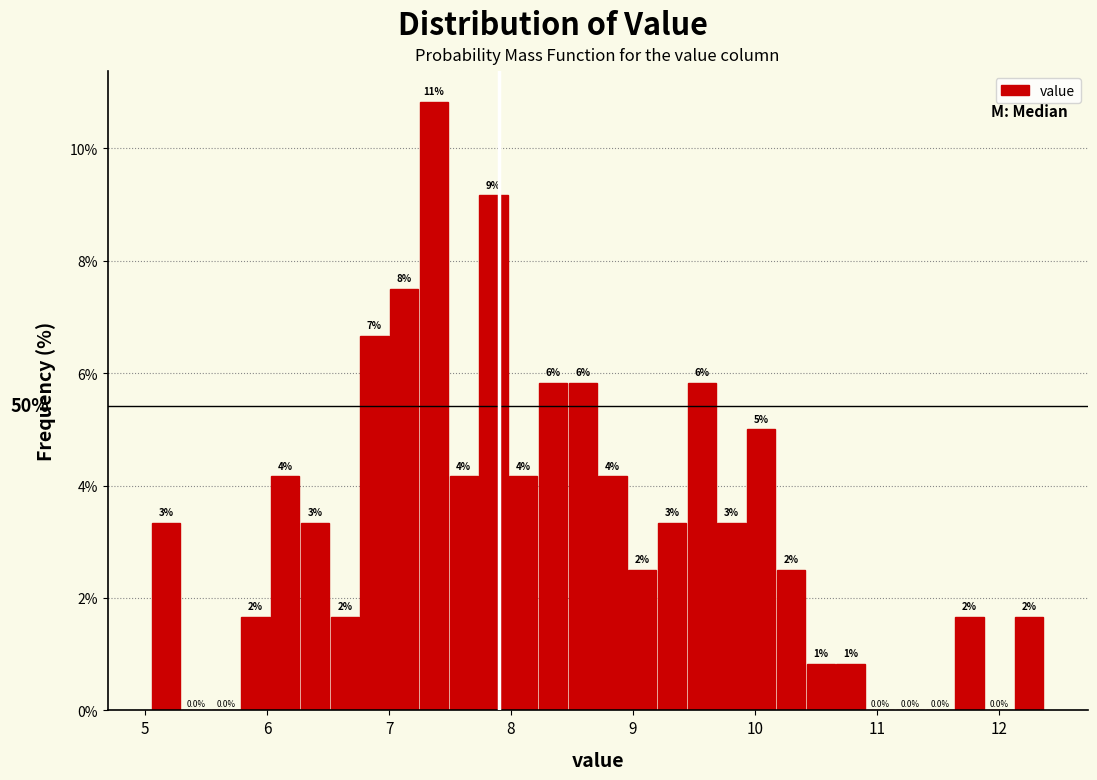

Read against the x-axis, roughly where is the centre of the tallest bar?

7.4